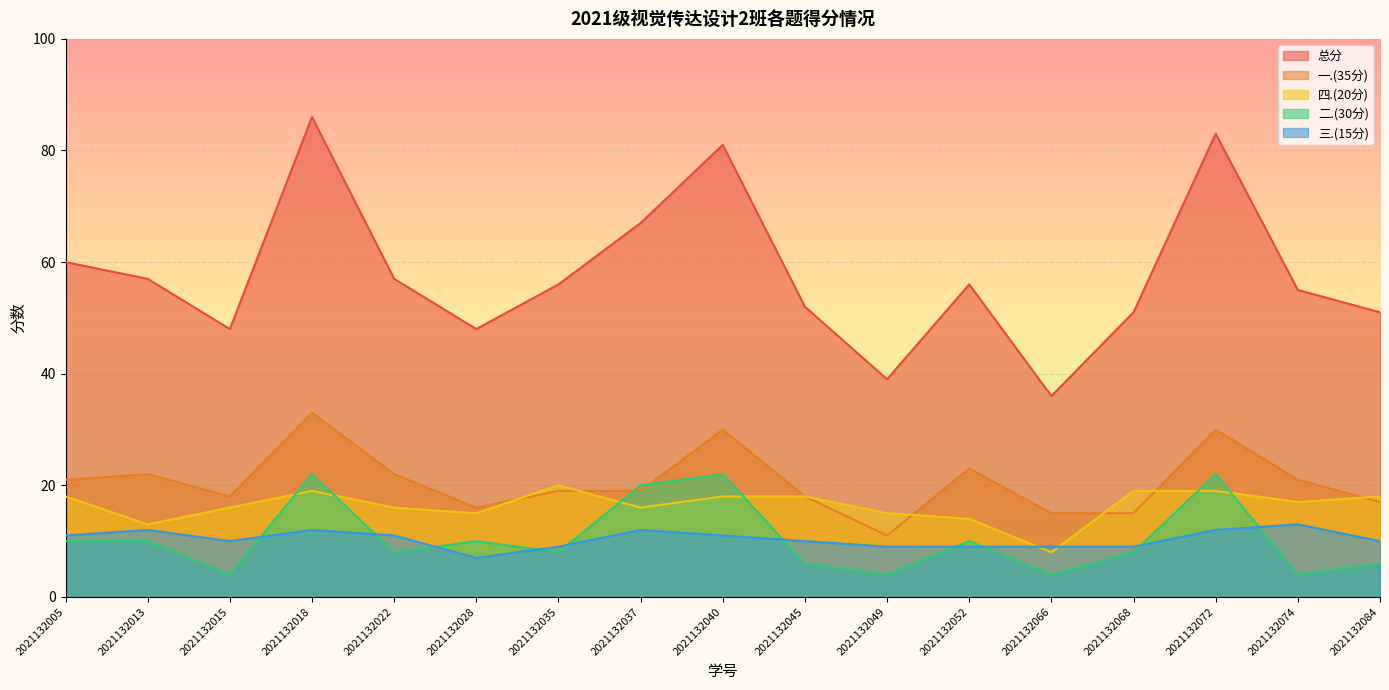

How many interior local peaks does the 四.(20分) series have?

2